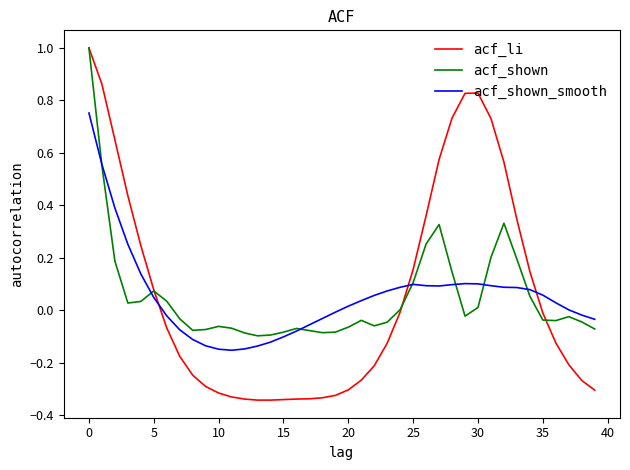

What is the maximum value for acf_li?

1.0